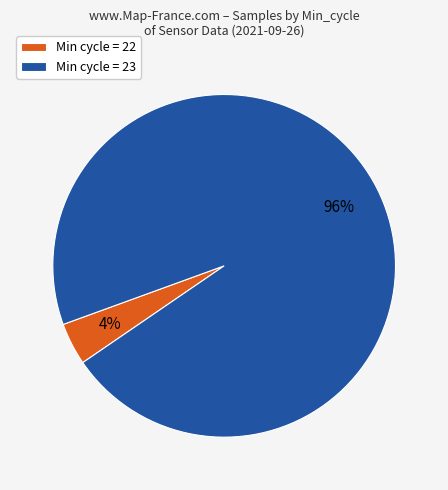

The Min cycle = 23 slice represents 85% of the pie. True or false?

False